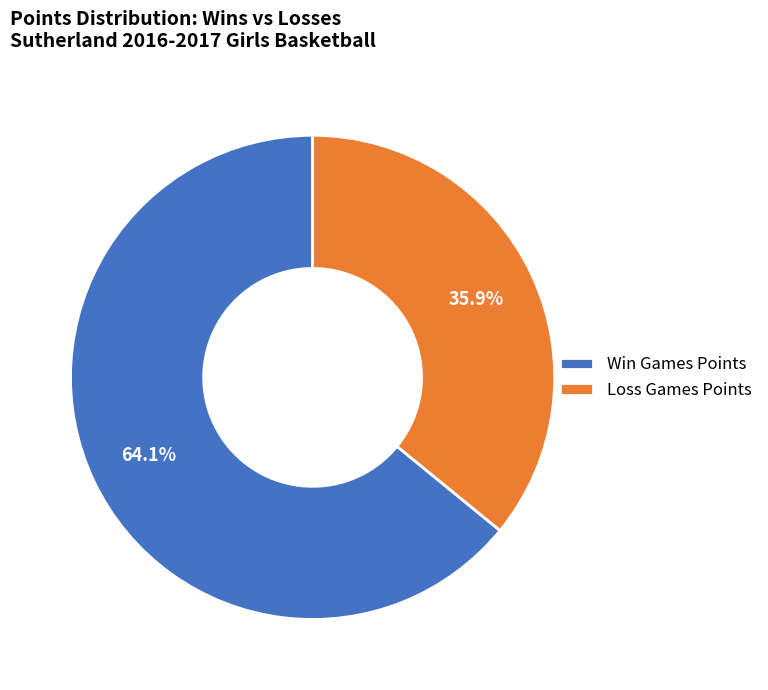

Approximately how many times larger is the value at Loss Games Points compared to Win Games Points?

0.6